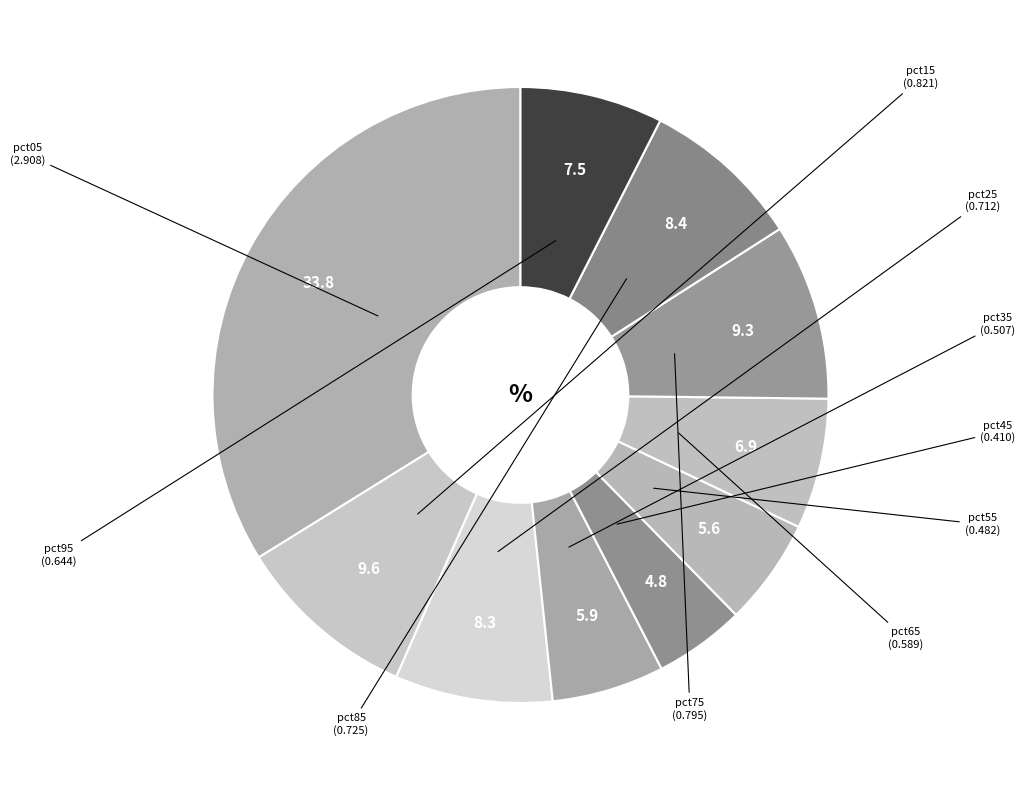

Is there any slice that represents more than half of the pie?

No